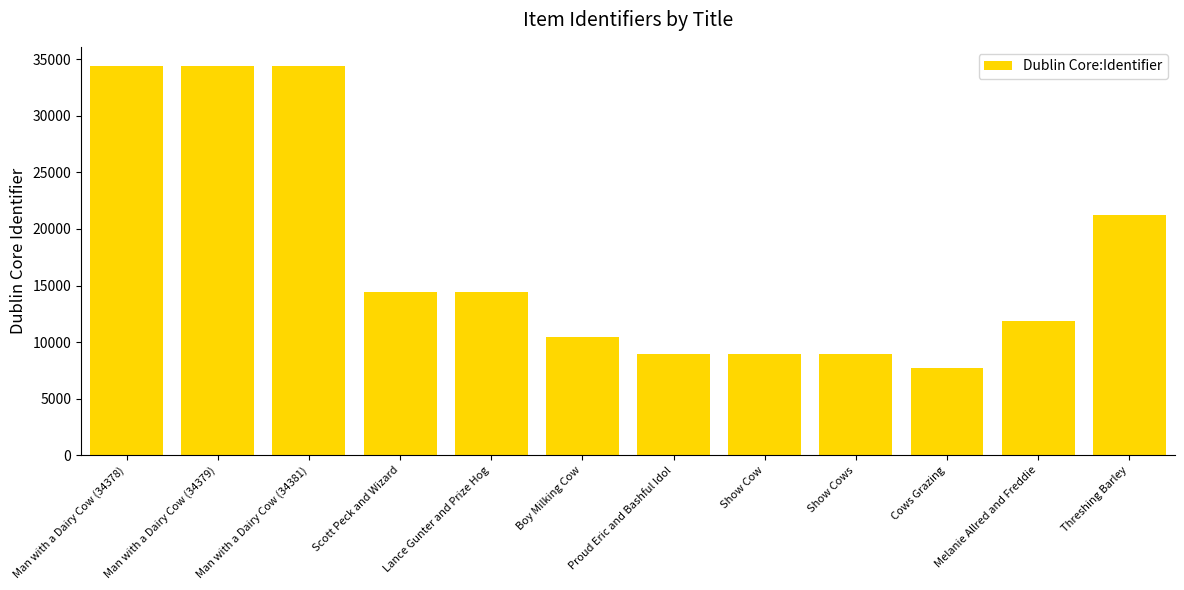

What is the average value?

17513